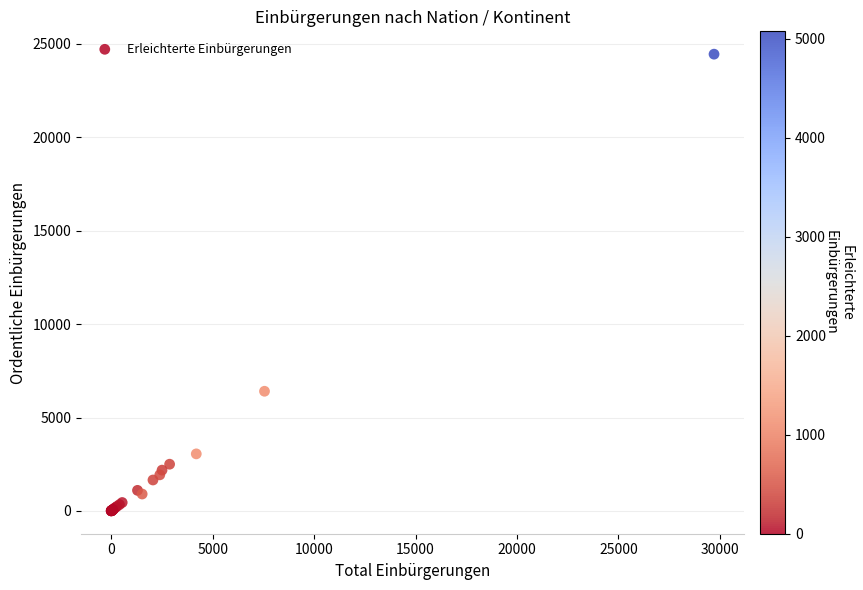

What Y value in the scatter plot is closest to 12225?

6405